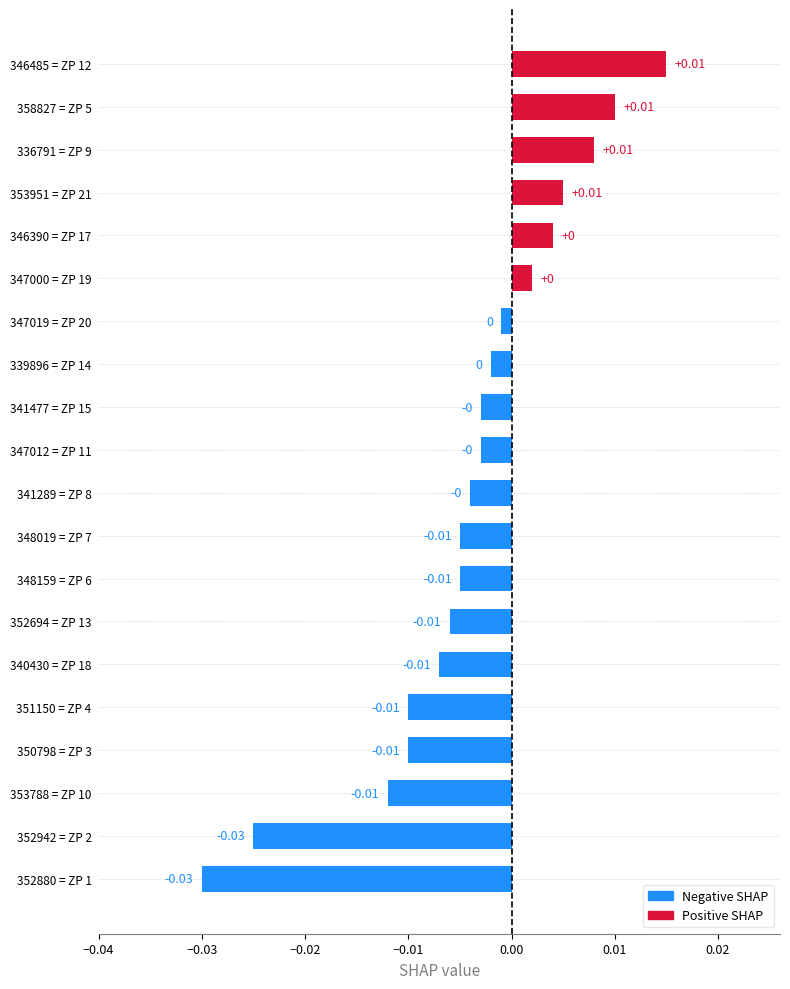

Which has a higher value, 336791 = ZP 9 or 348159 = ZP 6?

336791 = ZP 9